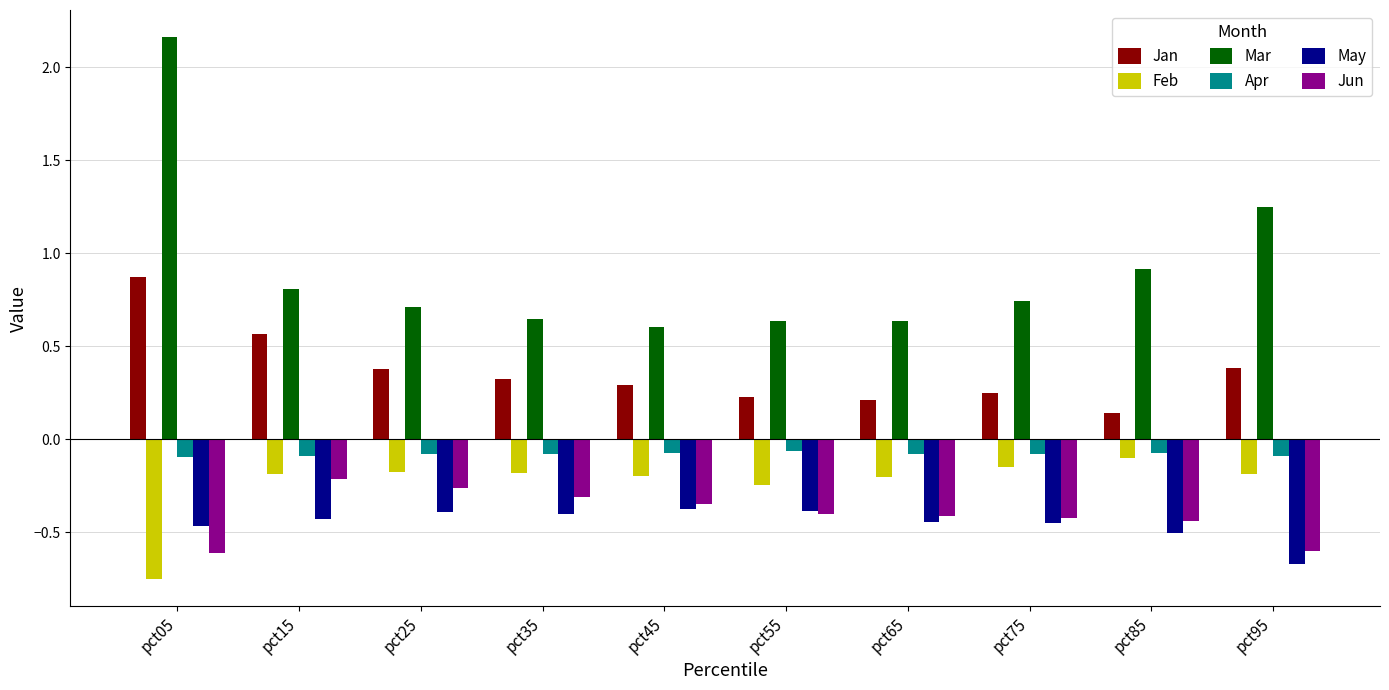

At pct85, list the series in order from largest to smallest.

Mar, Jan, Apr, Feb, Jun, May